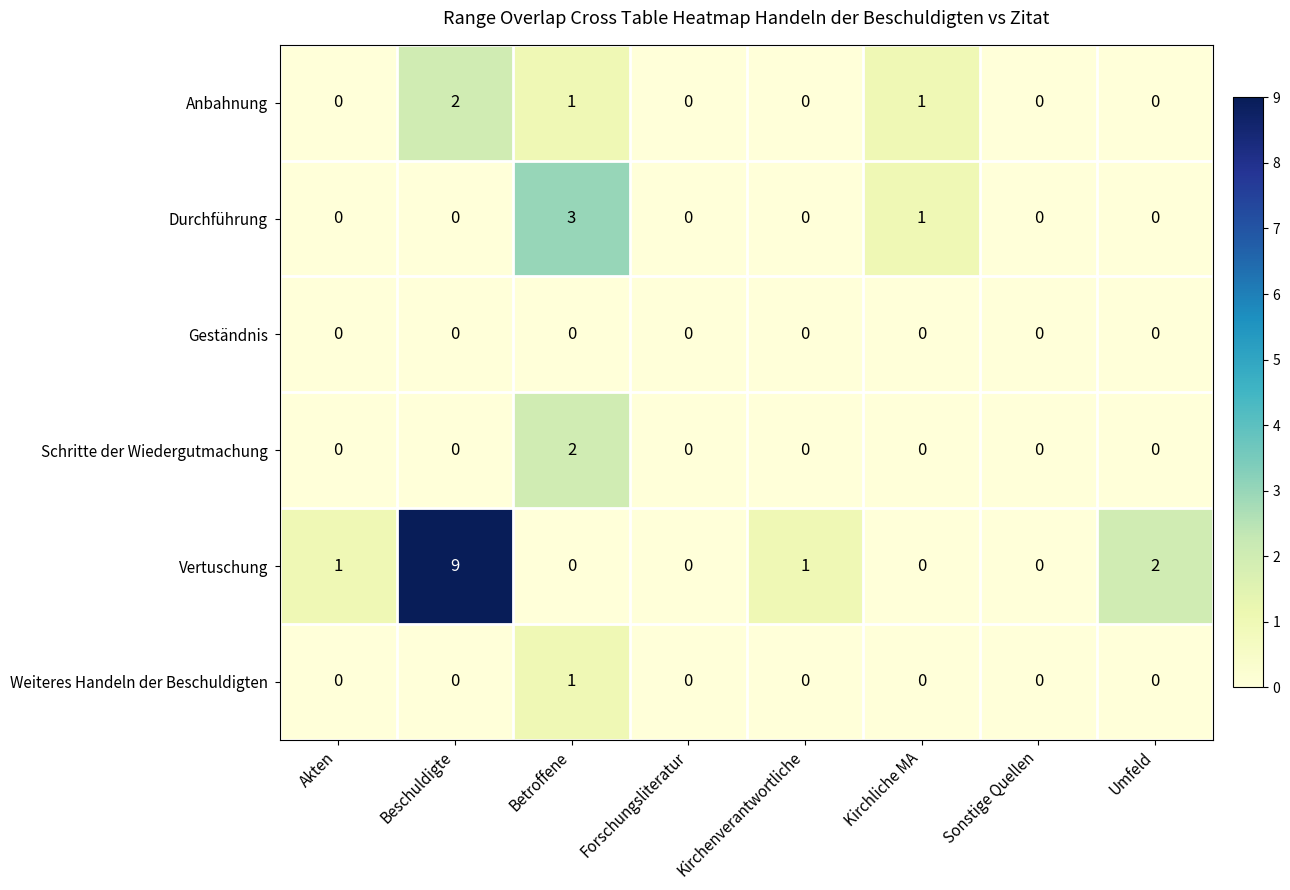

Which series has the largest total across all categories?

Vertuschung